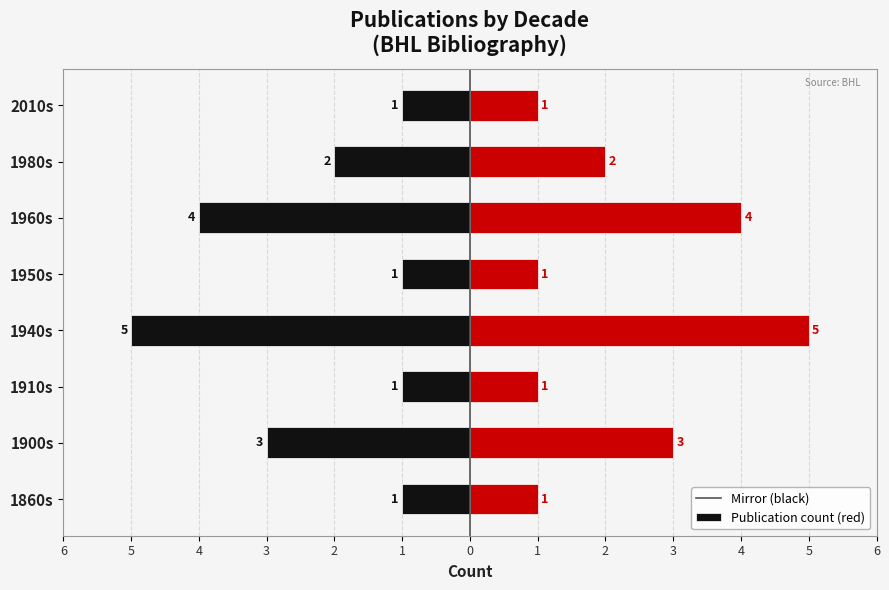

Count the Left (mirror) values in the range -3 to -1.

6